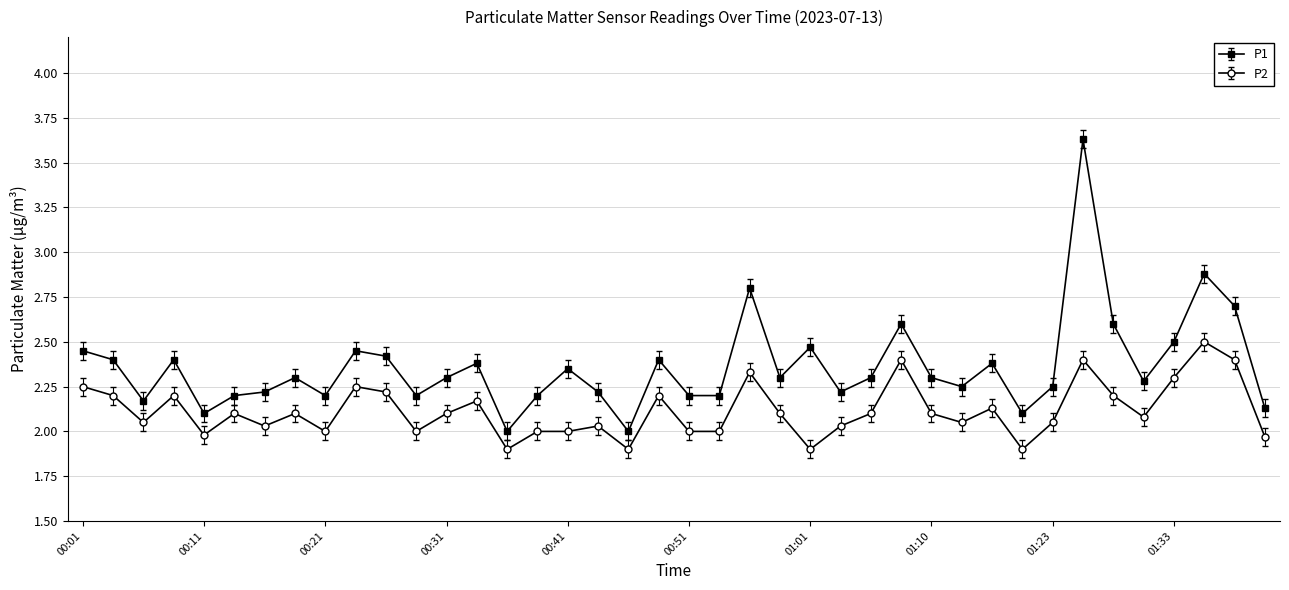

List the series in order of their overall mean, lowest first.

P2, P1